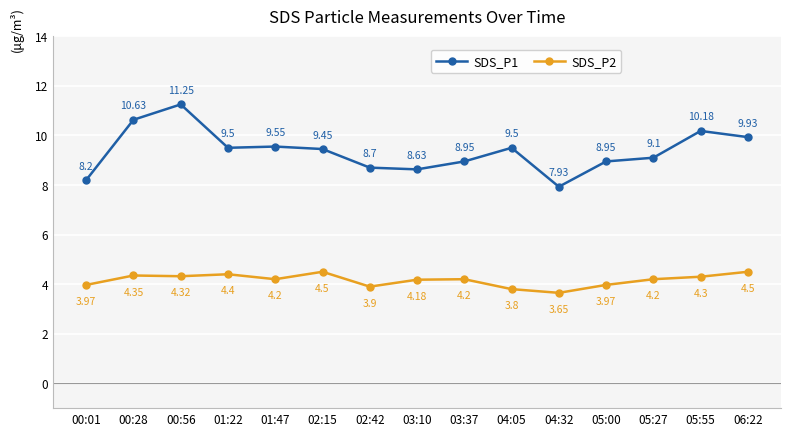

What is the difference between the maximum and second lowest values in the SDS_P2 series?

0.7